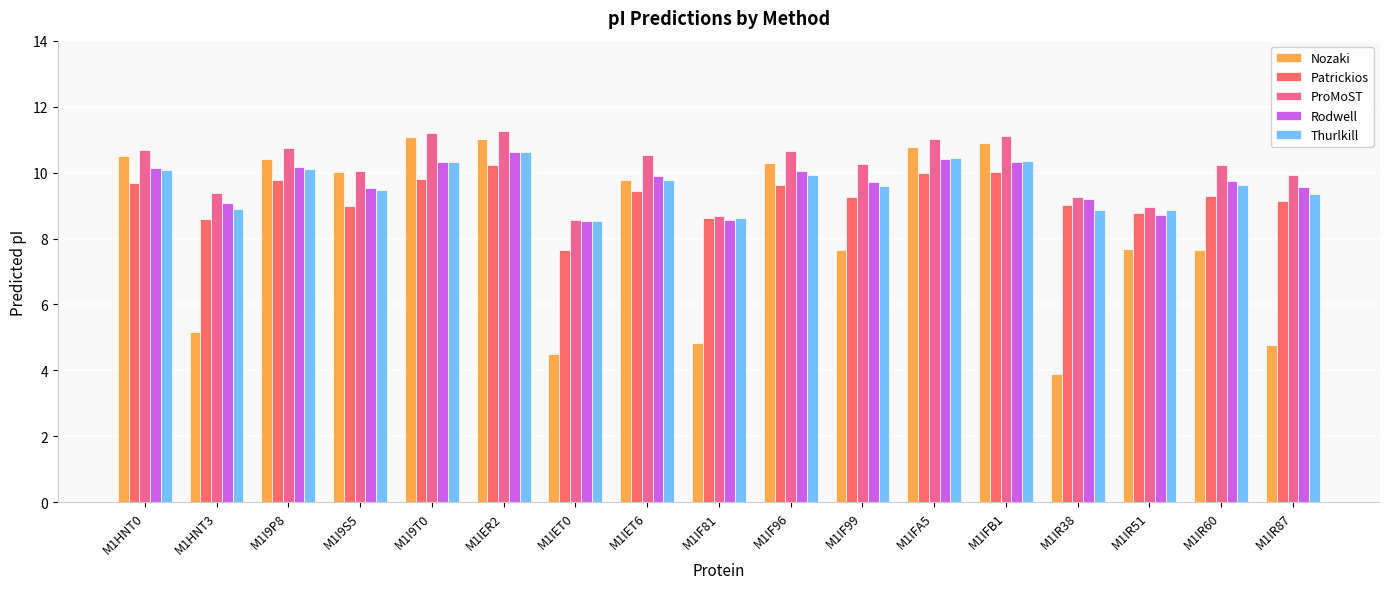

What is the average value of the ProMoST series?

10.1